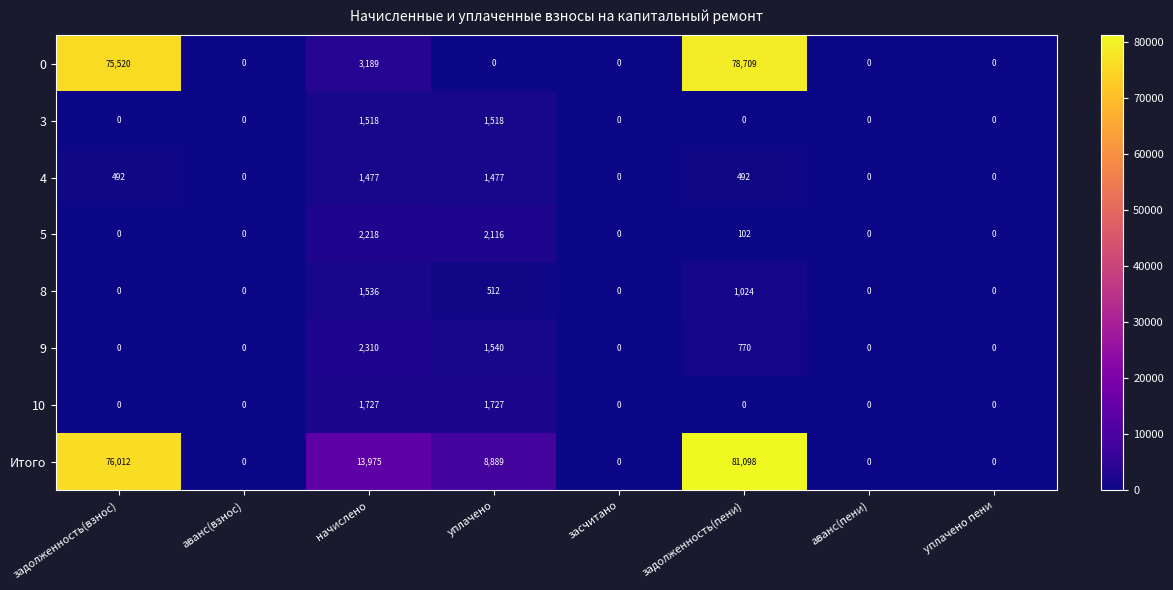

What is the average value of the Итого series?

22497